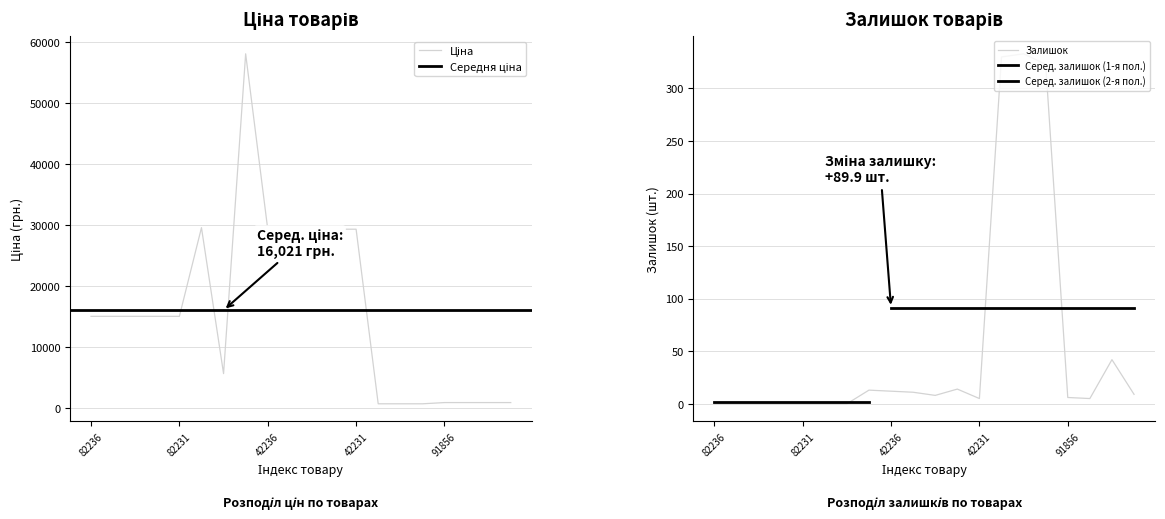

Which category has the lowest value in the Ціна series?

259552213